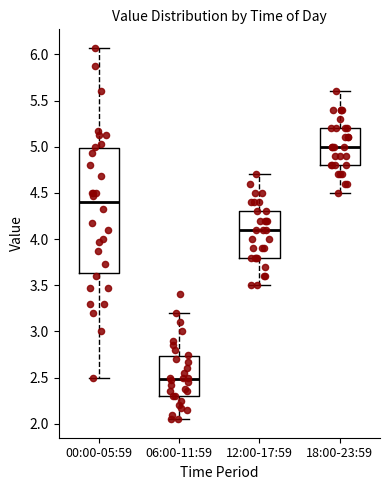

Comparing the boxes themselves (not the whiskers), which one is the tallest?

00:00-05:59